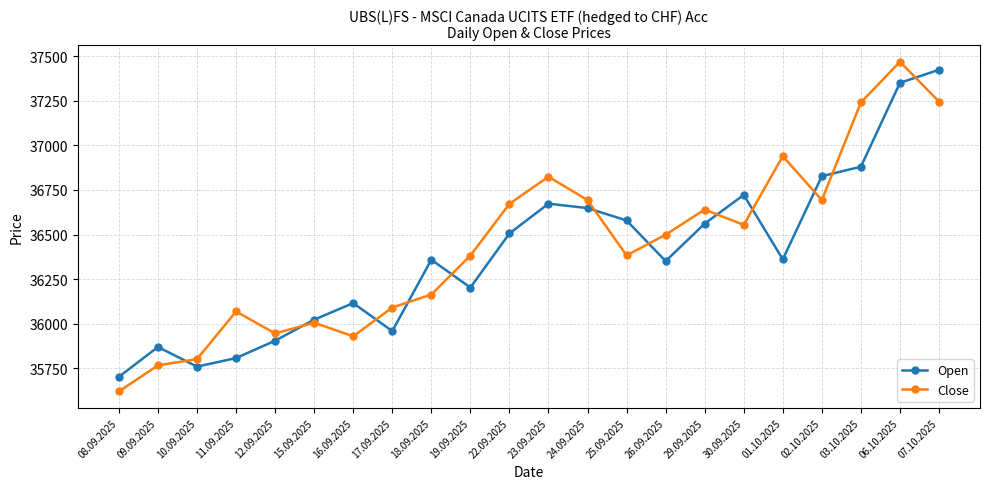

What is the highest value of the Close series?

37468